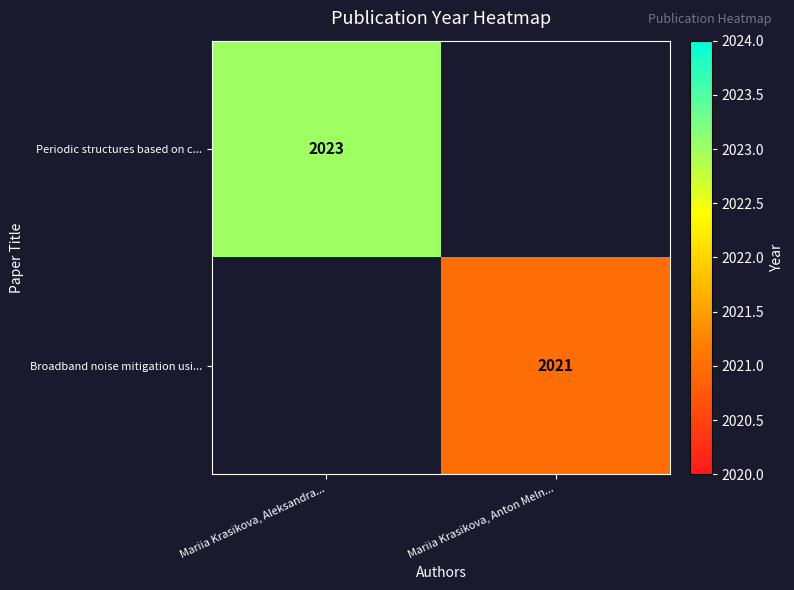

Is it true that Broadband noise mitigation usi... equals 2021 at Mariia Krasikova, Anton Meln...?

True